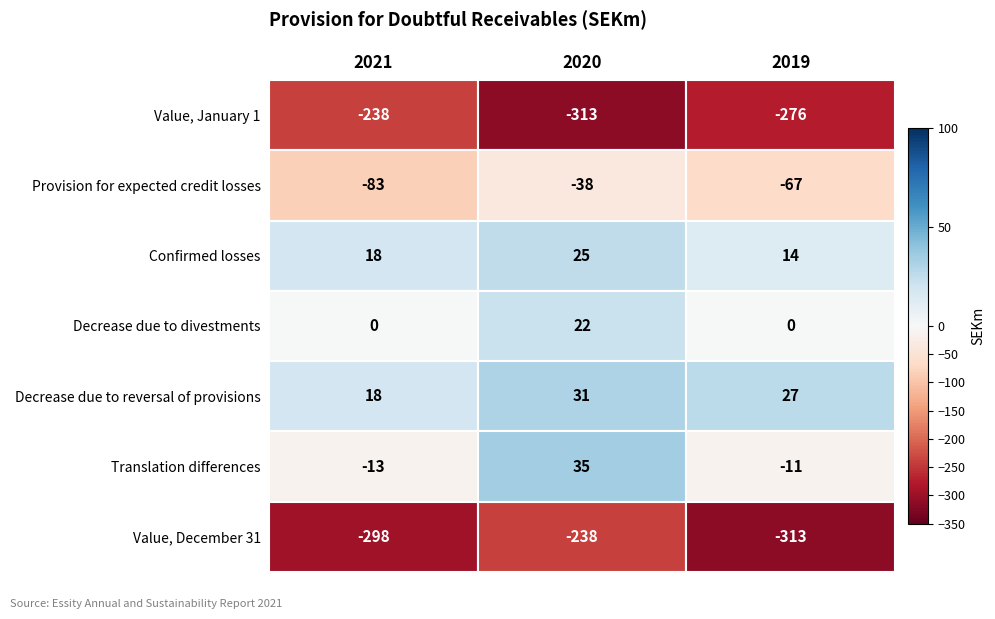

What is the highest value of the Confirmed losses series?

25